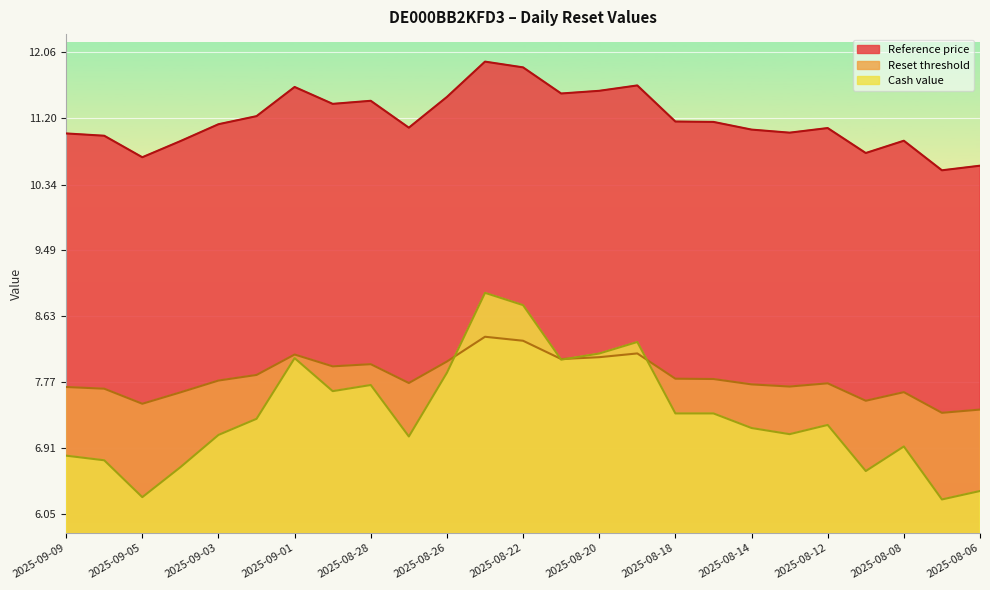

Count the number of data series in this chart.

3